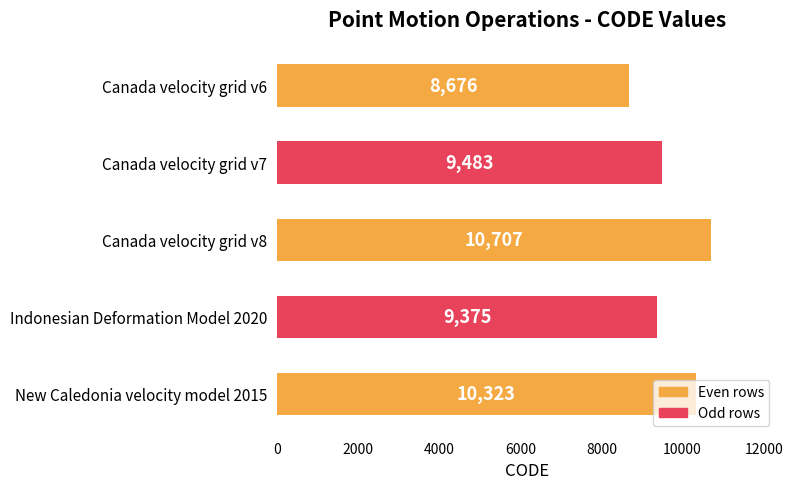

What is the difference between the second highest and minimum values?

1647